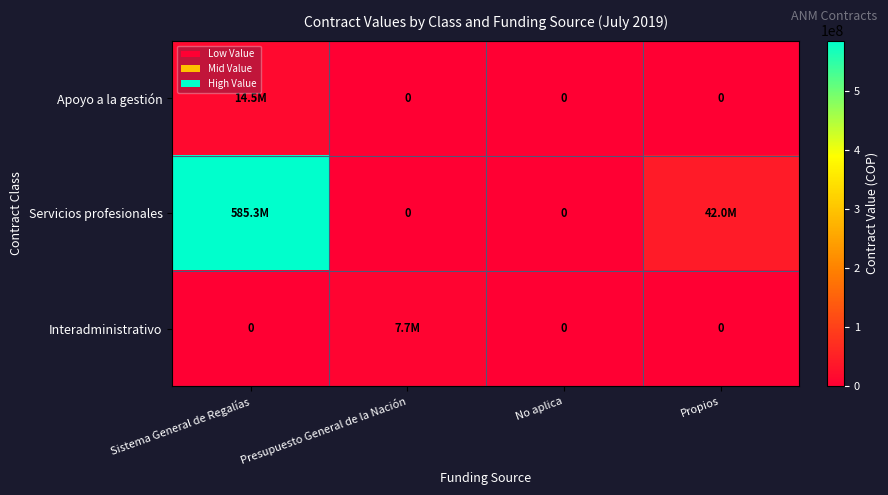

What is the sum of all Apoyo a la gestión values?

14464411